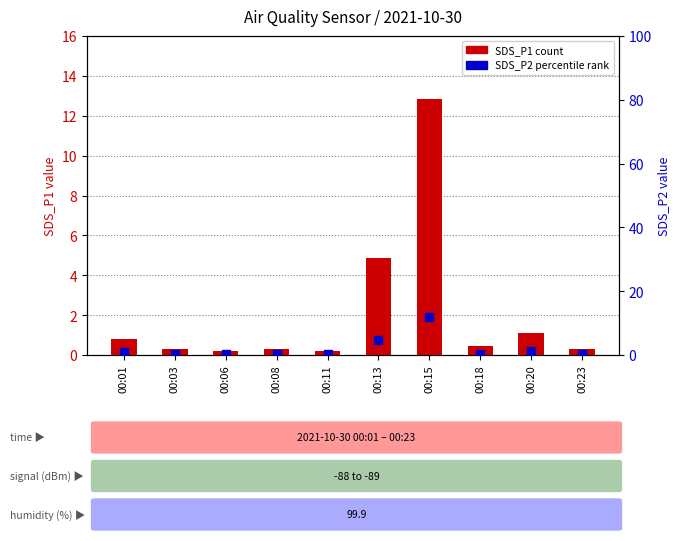

At which category is the sum across all series the highest?

00:15